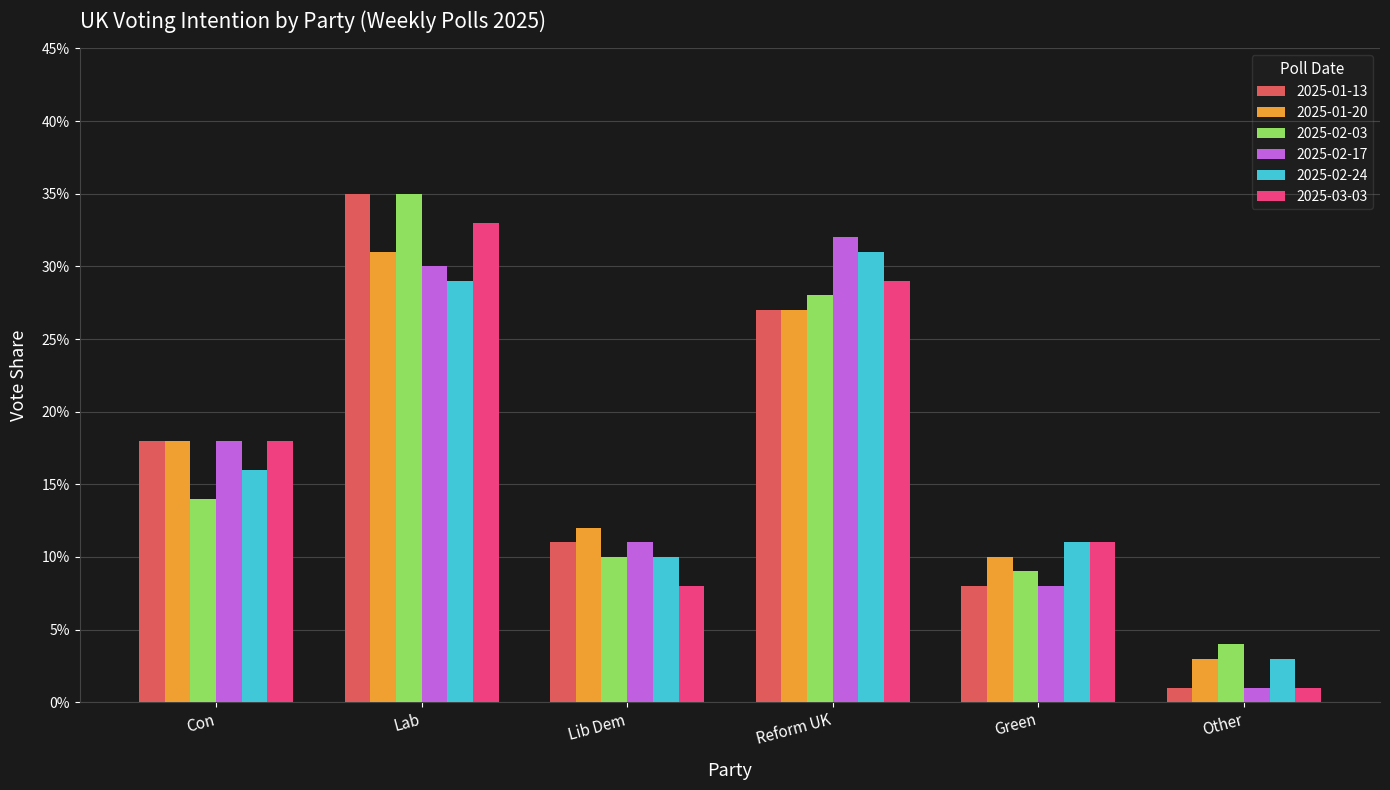

What are all the series names shown in the legend?

2025-01-13, 2025-01-20, 2025-02-03, 2025-02-17, 2025-02-24, 2025-03-03